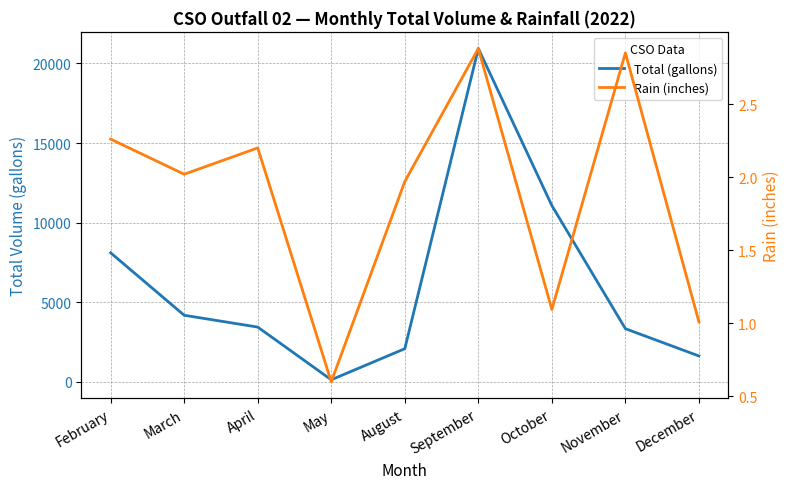

What is the lowest value of the Rain (inches) series?

0.6